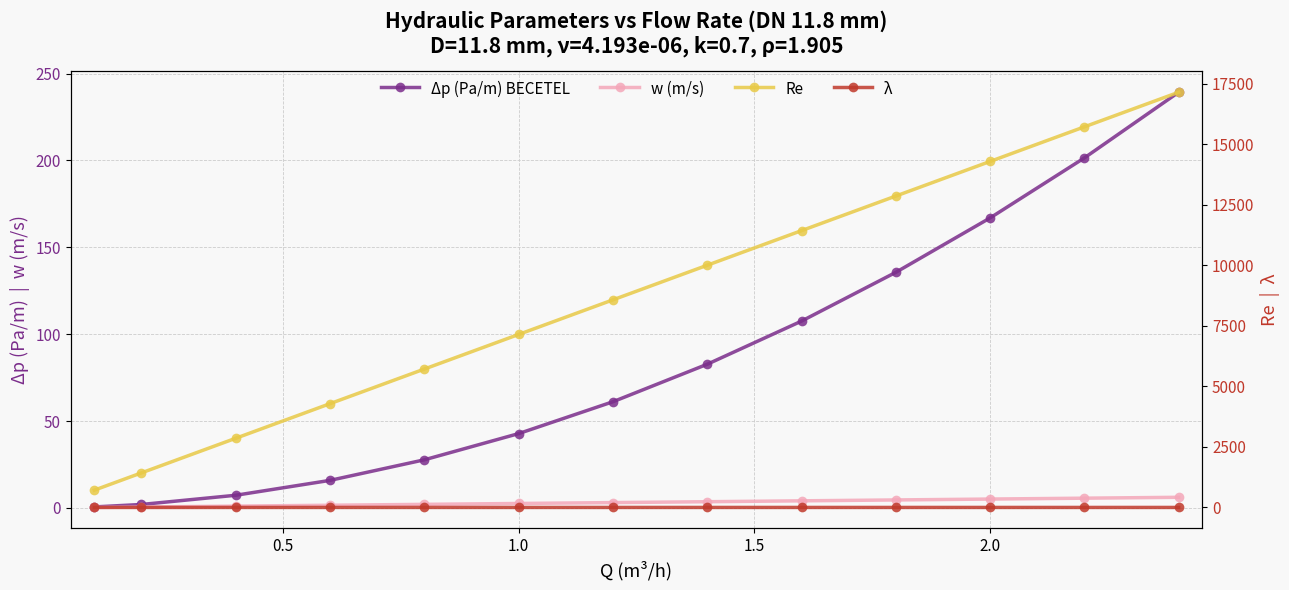

What is the difference between the maximum and second lowest values in the w (m/s) series?

5.6